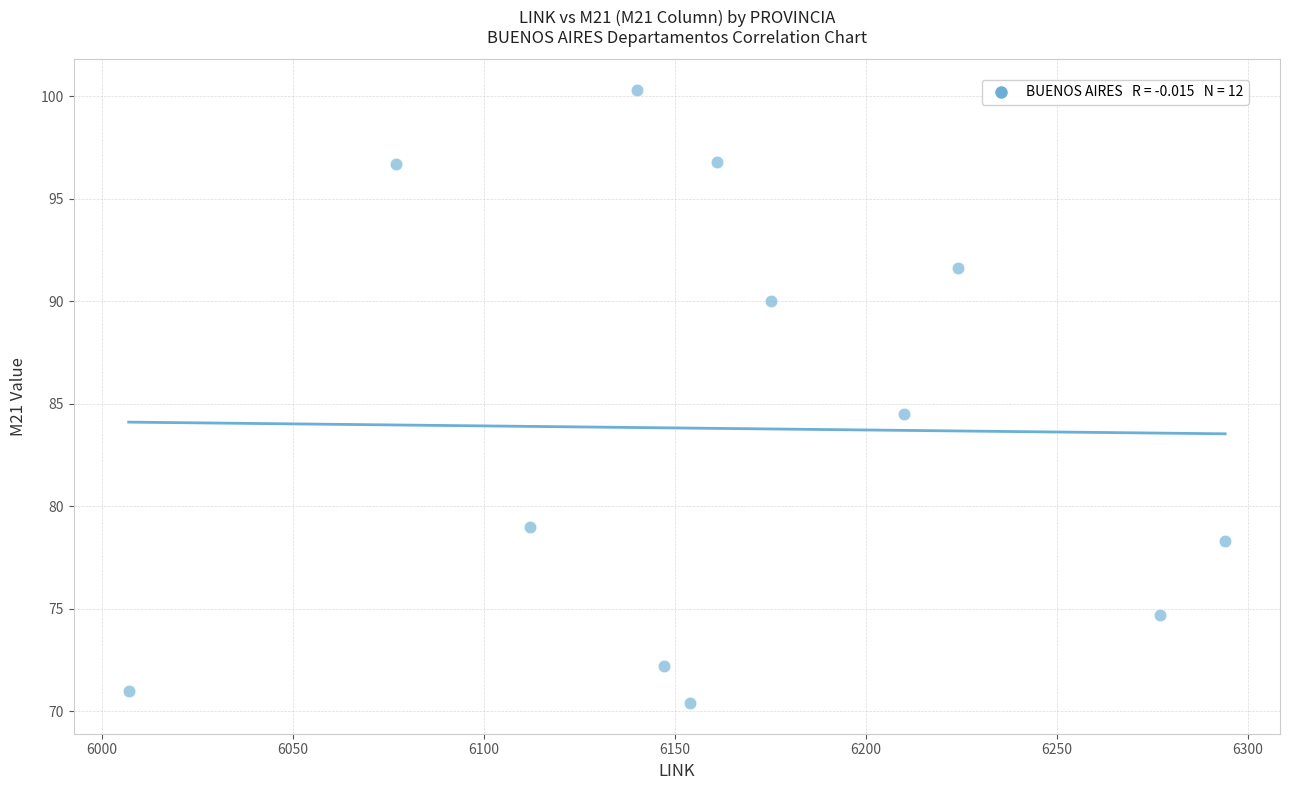

What is the average X value?

6164.8